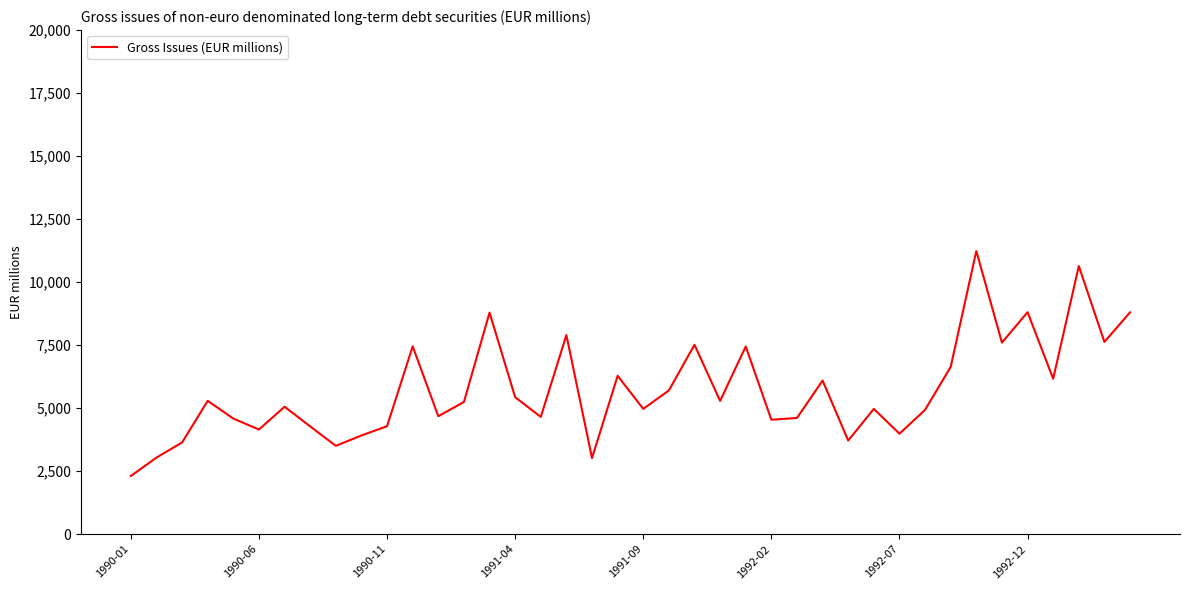

What is the maximum value shown in the chart?

11233.2